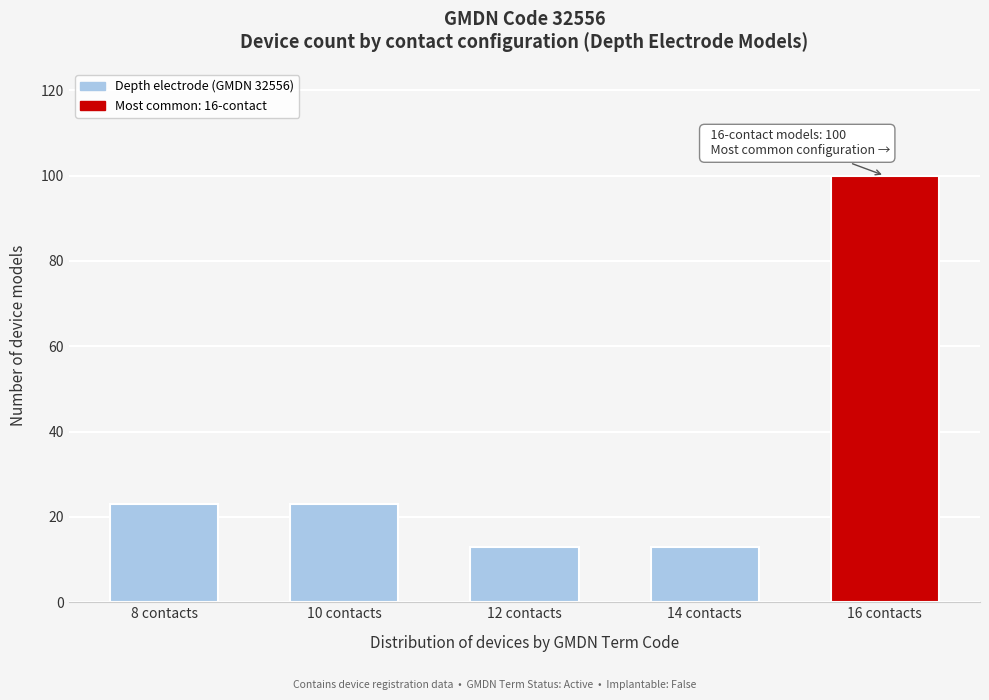

Reading left to right, transcribe all the data shown in this chart.

23	23	13	13	100